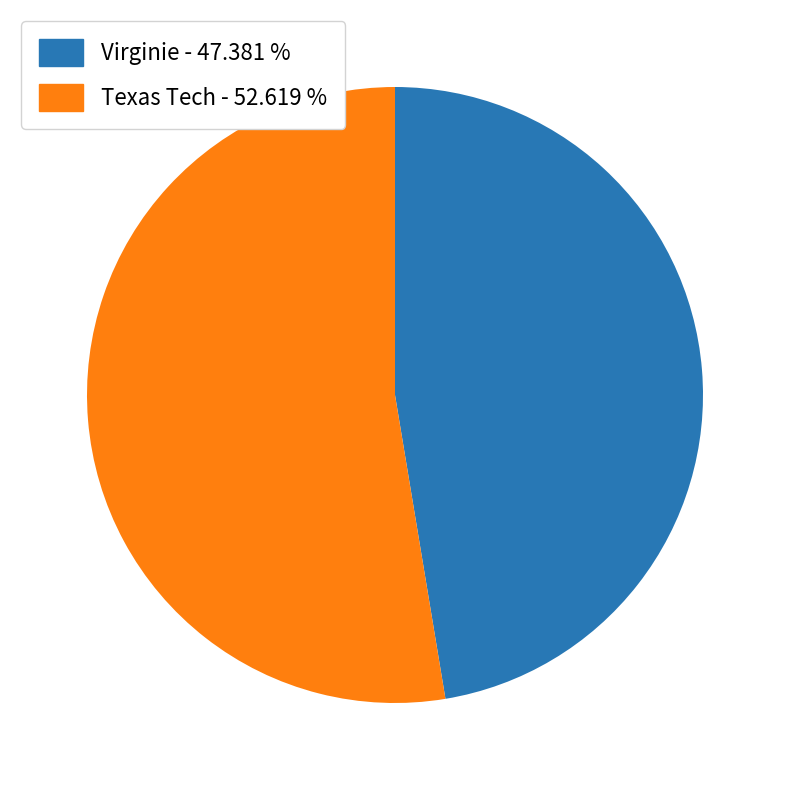

How many slices are in this pie chart?

2